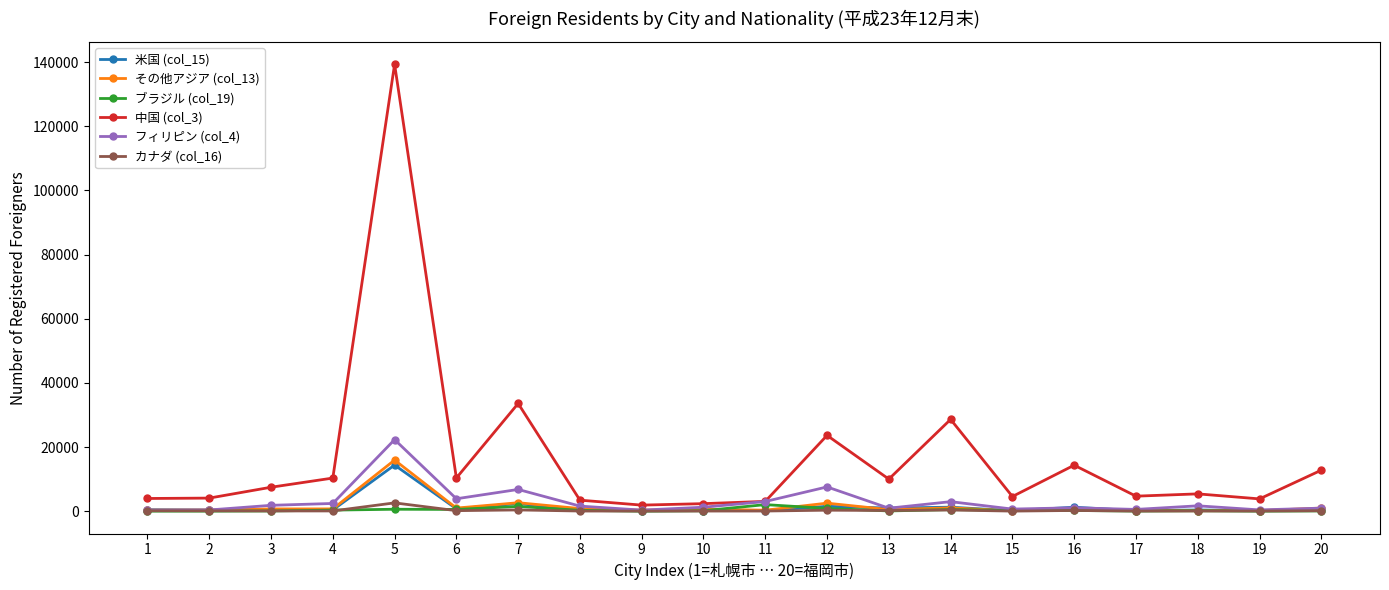

Is it true that ブラジル (col_19) equals 84 at 20?

True